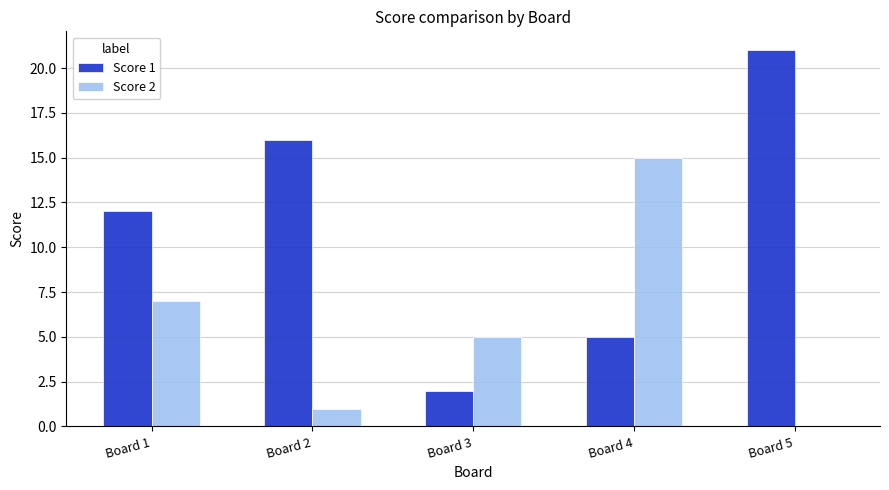

Which series changed the most between Board 3 and Board 5?

Score 1